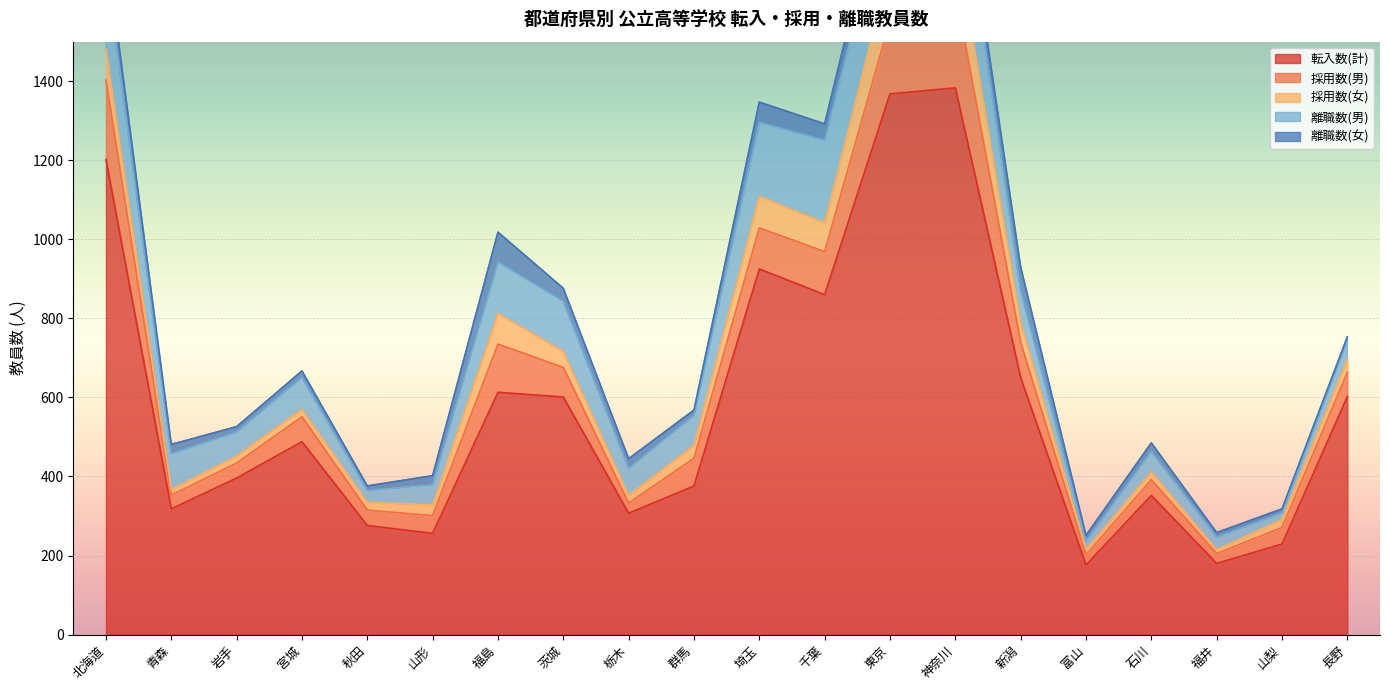

Where is the first local minimum for 採用数(女)?

青森